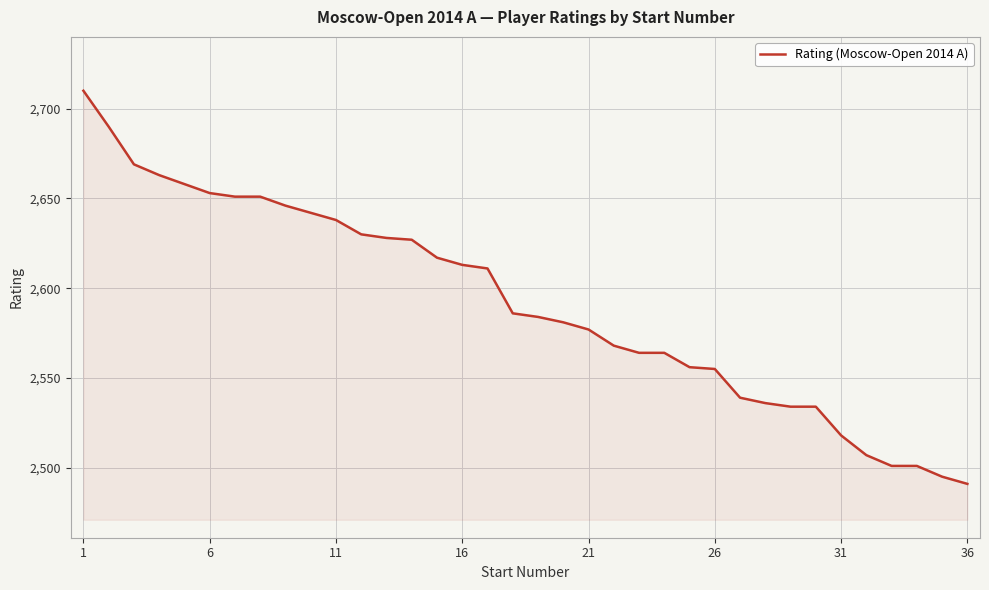

What is the difference between the maximum and minimum values?

219